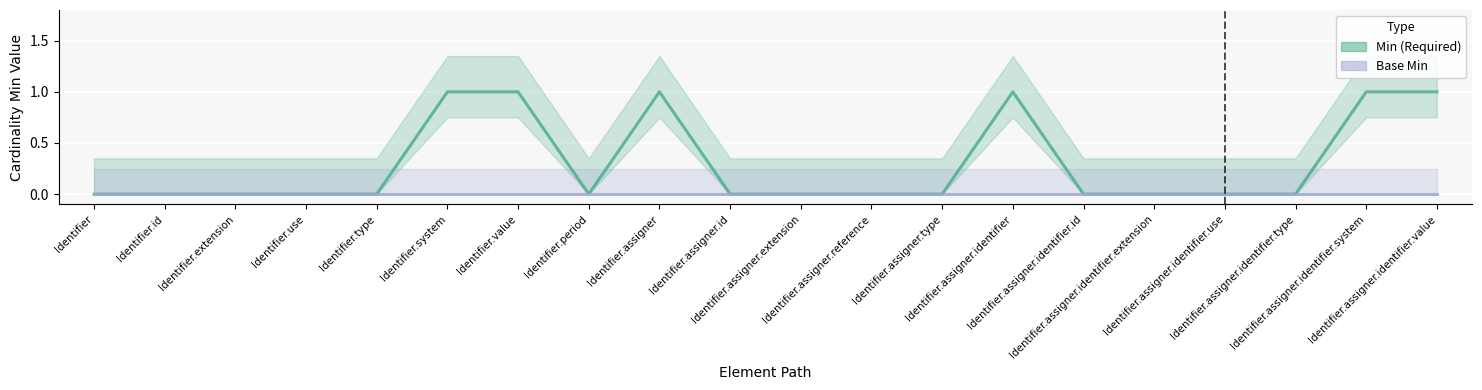

At which category is the sum across all series the highest?

Identifier.system